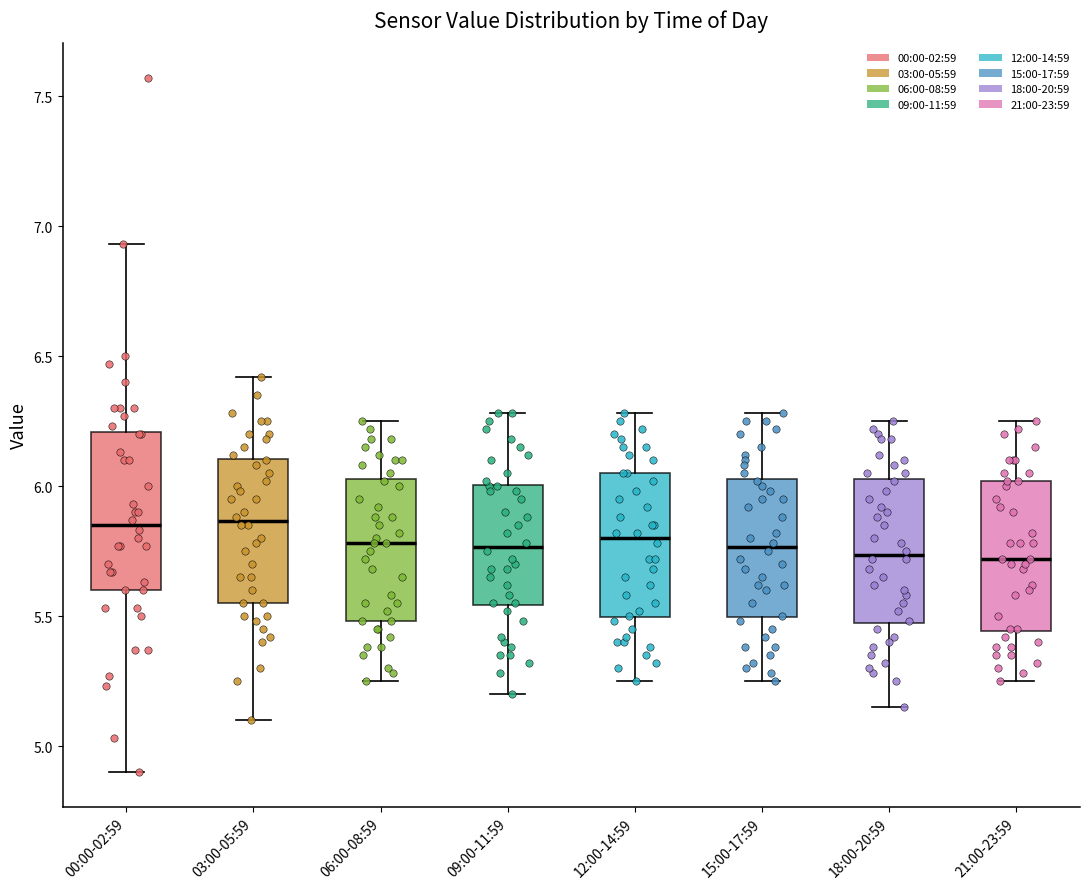

Reading left to right, transcribe this box plot: for each box, give where its median line is, the range the box spans, and where its two whiskers end, as read against the y-axis. The values are not printed on the chart, so give them approximately, as read against the axis.

00:00-02:59: median 5.85, box 5.60 to 6.20, whiskers 4.90 to 6.95
03:00-05:59: median 5.85, box 5.55 to 6.10, whiskers 5.10 to 6.40
06:00-08:59: median 5.80, box 5.50 to 6.05, whiskers 5.25 to 6.25
09:00-11:59: median 5.75, box 5.55 to 6.00, whiskers 5.20 to 6.30
12:00-14:59: median 5.80, box 5.50 to 6.05, whiskers 5.25 to 6.30
15:00-17:59: median 5.75, box 5.50 to 6.05, whiskers 5.25 to 6.30
18:00-20:59: median 5.75, box 5.45 to 6.05, whiskers 5.15 to 6.25
21:00-23:59: median 5.70, box 5.45 to 6.00, whiskers 5.25 to 6.25